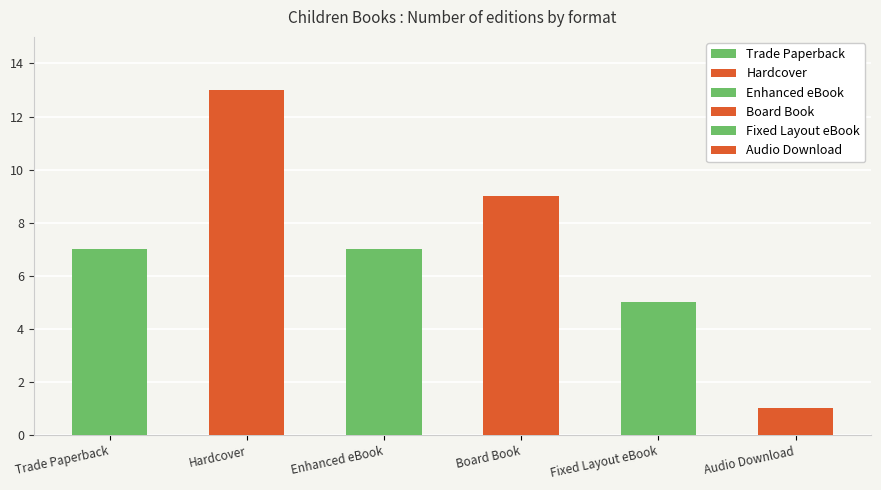

Is it true that the value at Trade Paperback is 7?

True